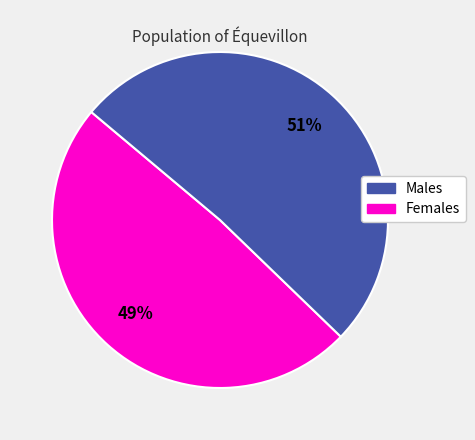

Is there any slice that represents more than half of the pie?

Yes